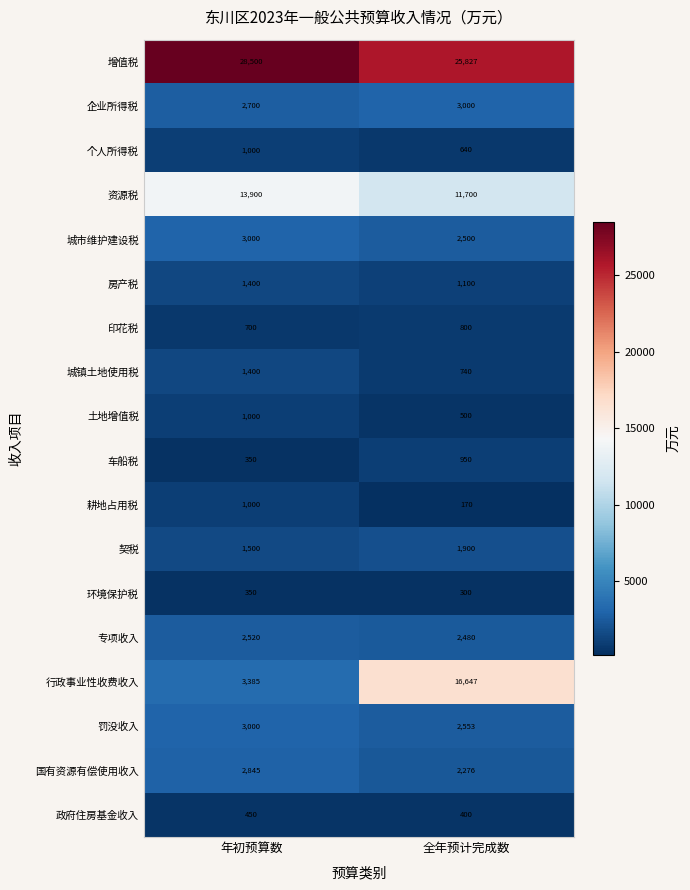

What is the sum of all 车船税 values?

1300